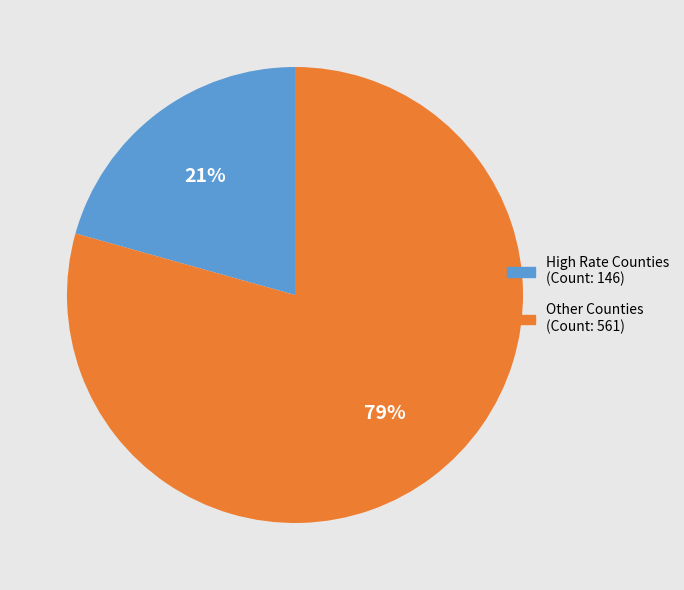

Count the number of slices in the pie.

2